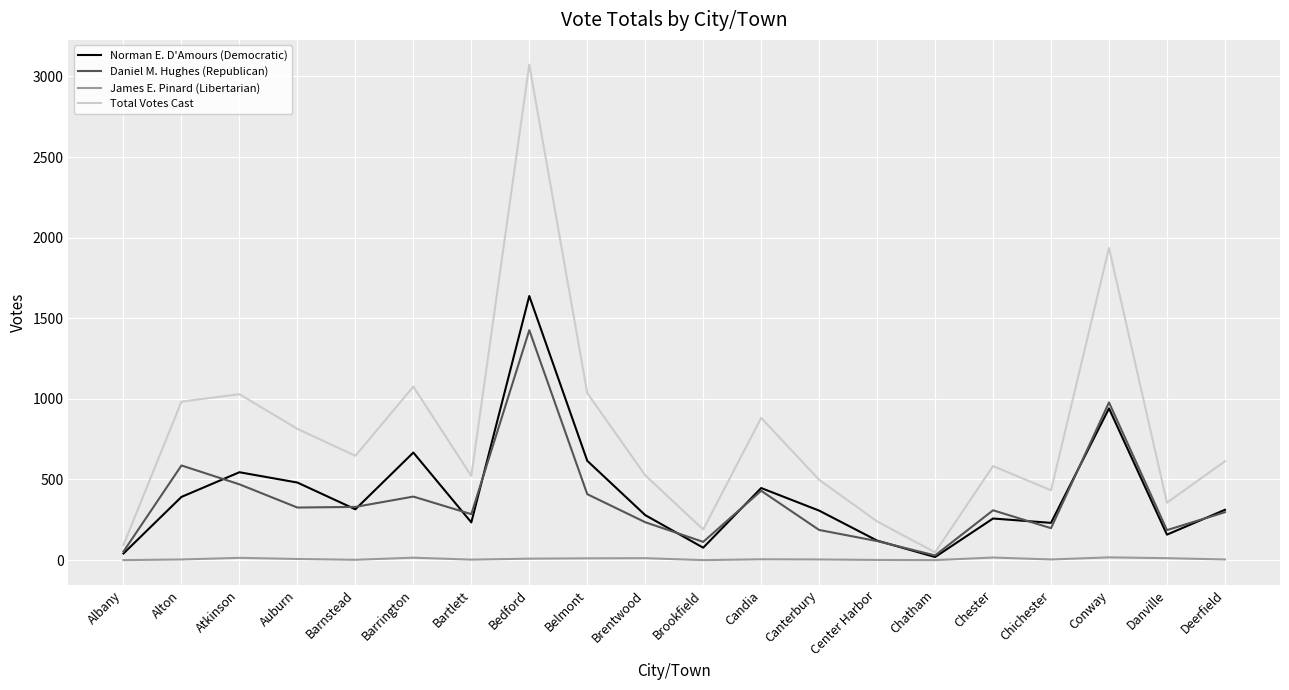

True or false: Daniel M. Hughes (Republican) has a value of 186 at Danville.

True